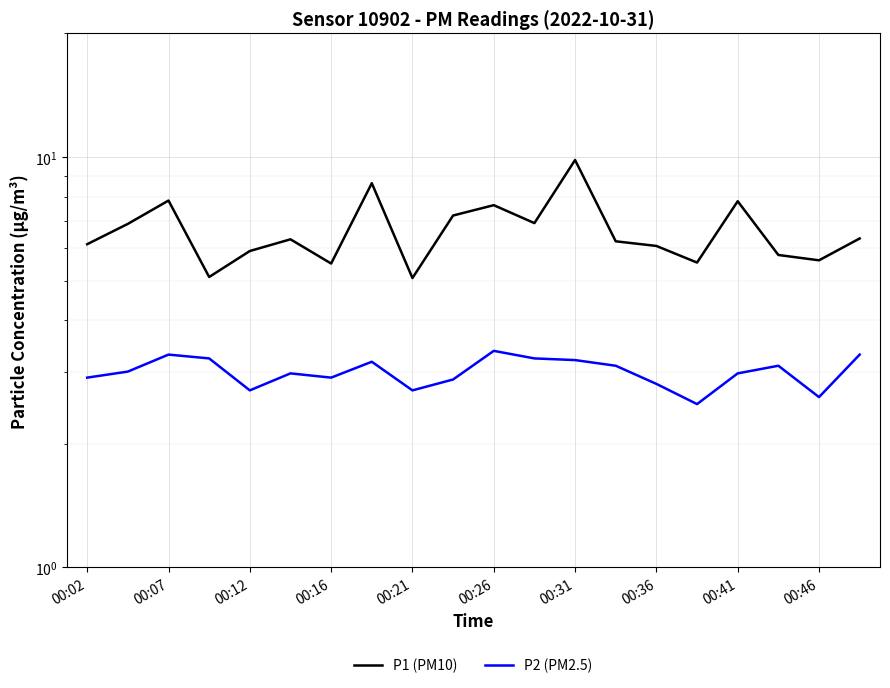

Which series changed the most between 00:26 and 18?

P1 (PM10)